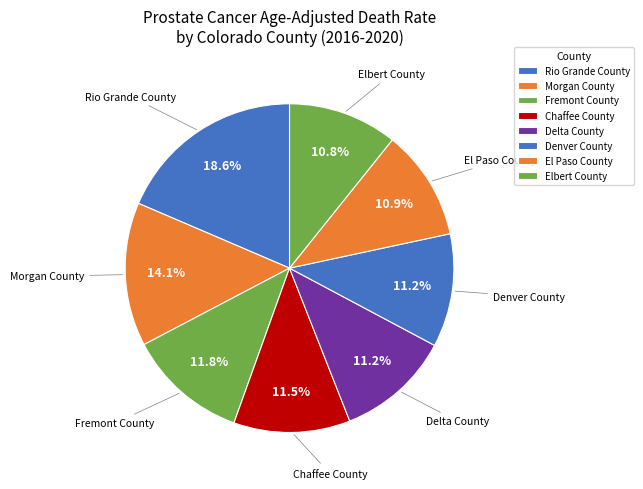

How many slices are in this pie chart?

8